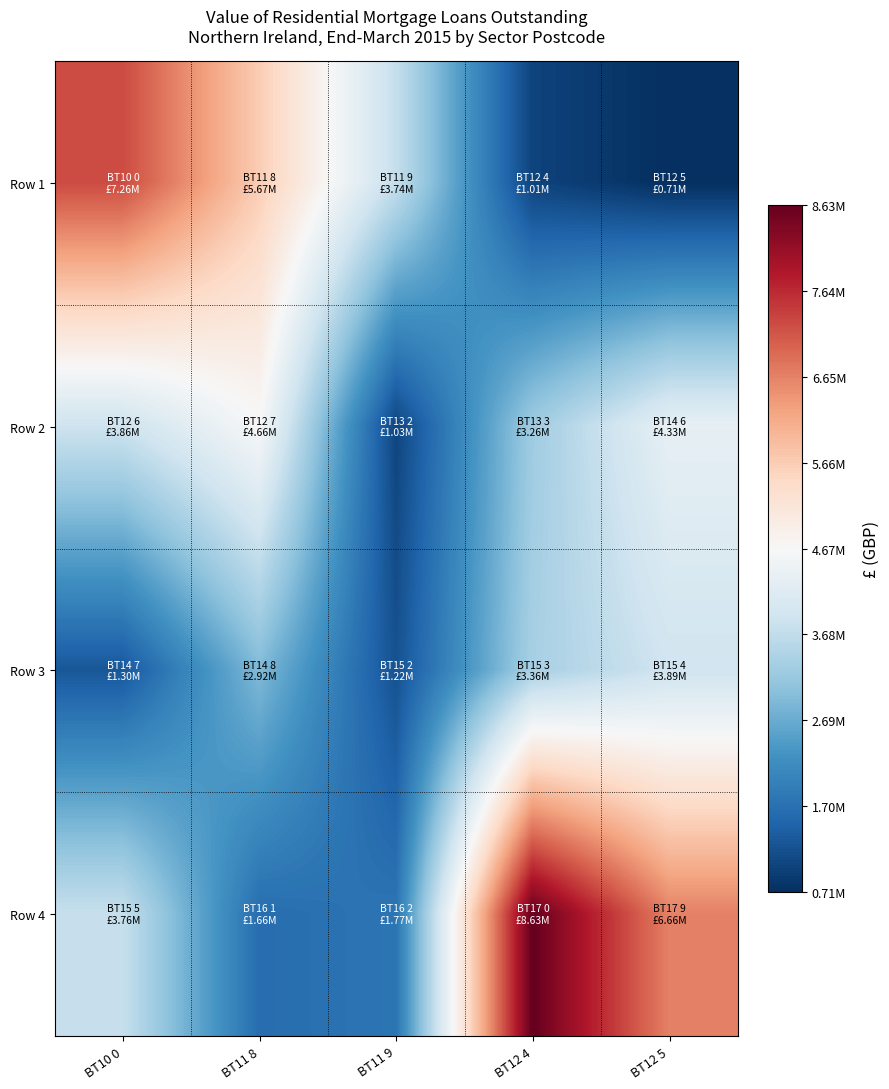

Between BT10 0 and BT12 5, which series saw the biggest shift?

Row 1